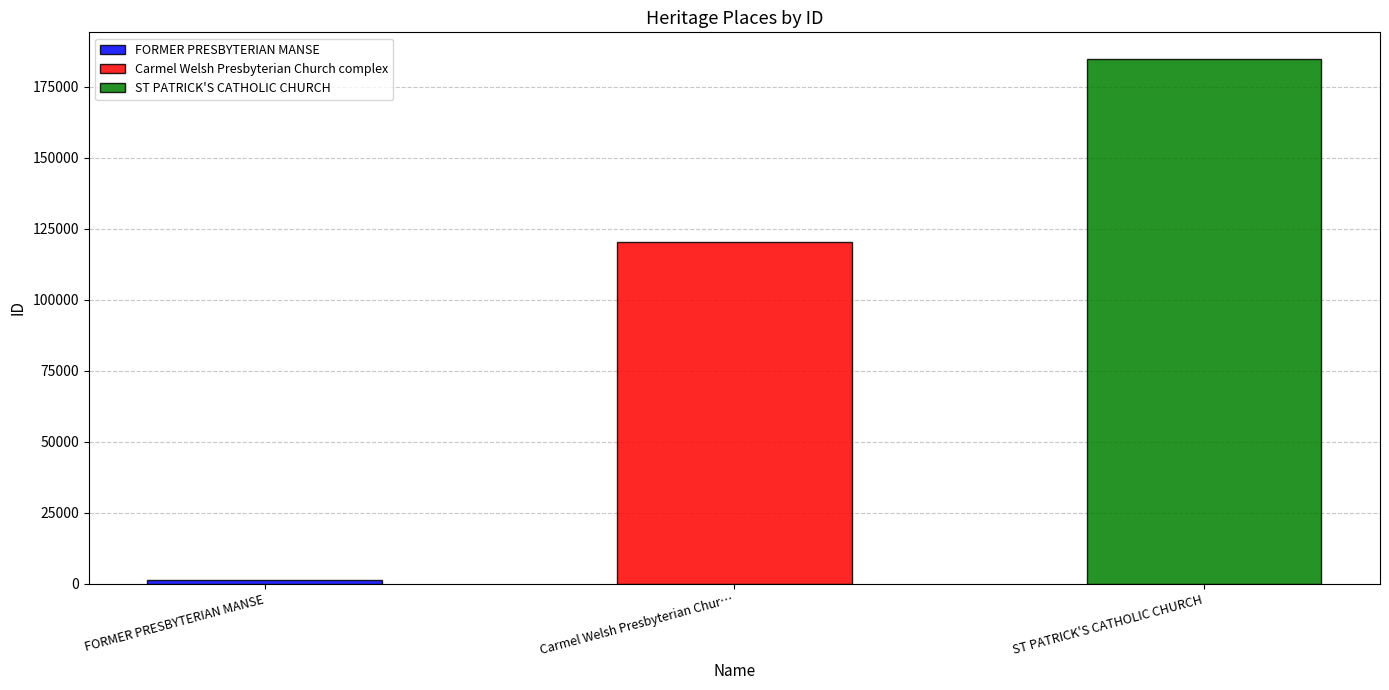

What is the average value?

102161